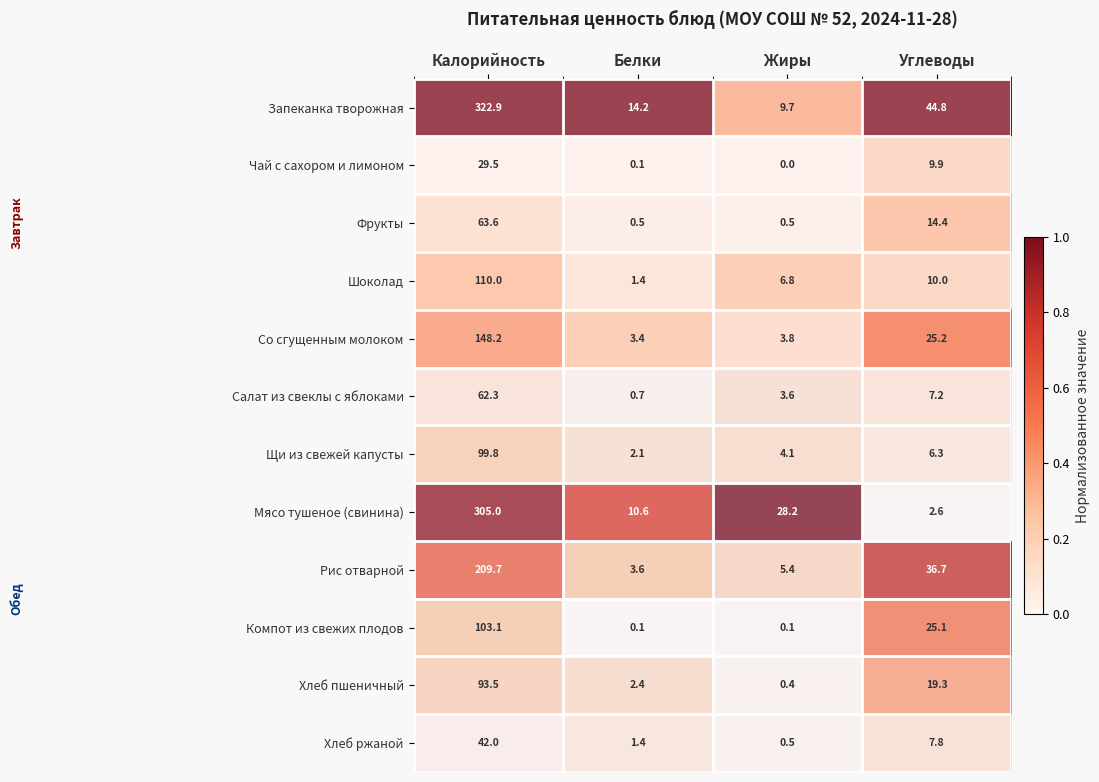

The value of Шоколад at Калорийность is 190.1. True or false?

False